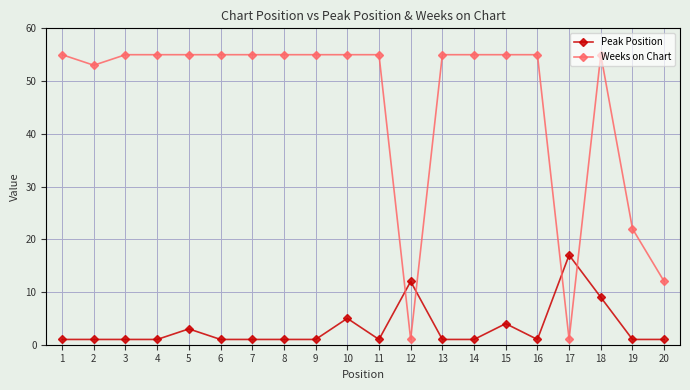

True or false: Weeks on Chart and Peak Position intersect in this chart.

True